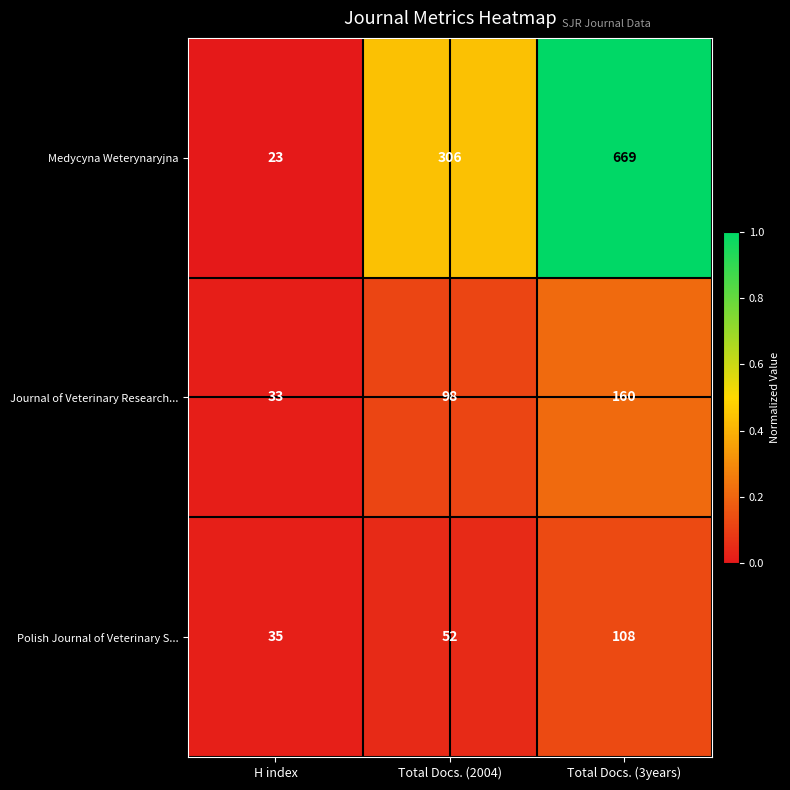

What is the sum of all Polish Journal of Veterinary S... values?

195